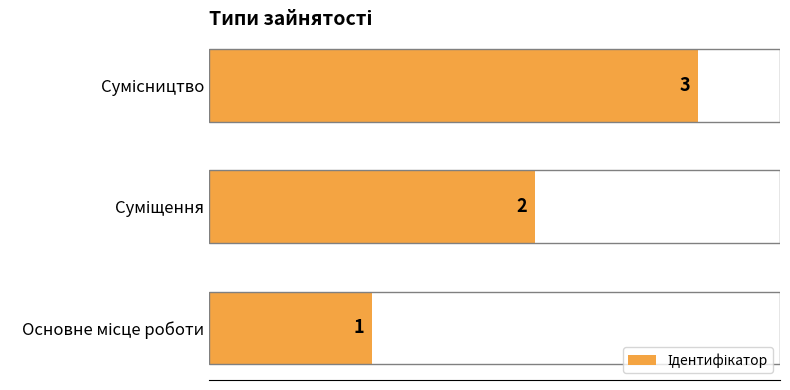

How many categories are shown in the chart?

3